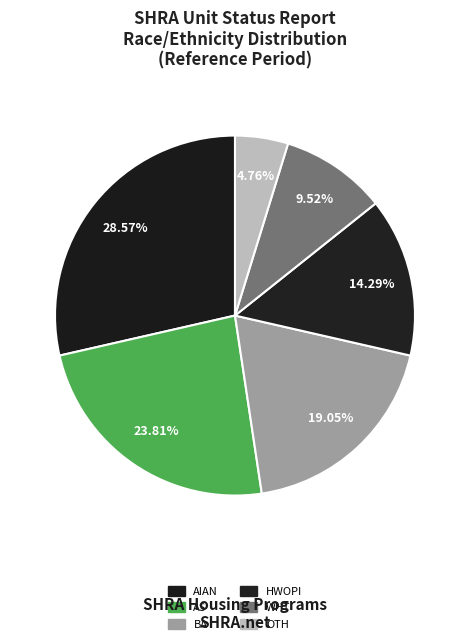

Combined, do OTH and AS account for over 50%?

No